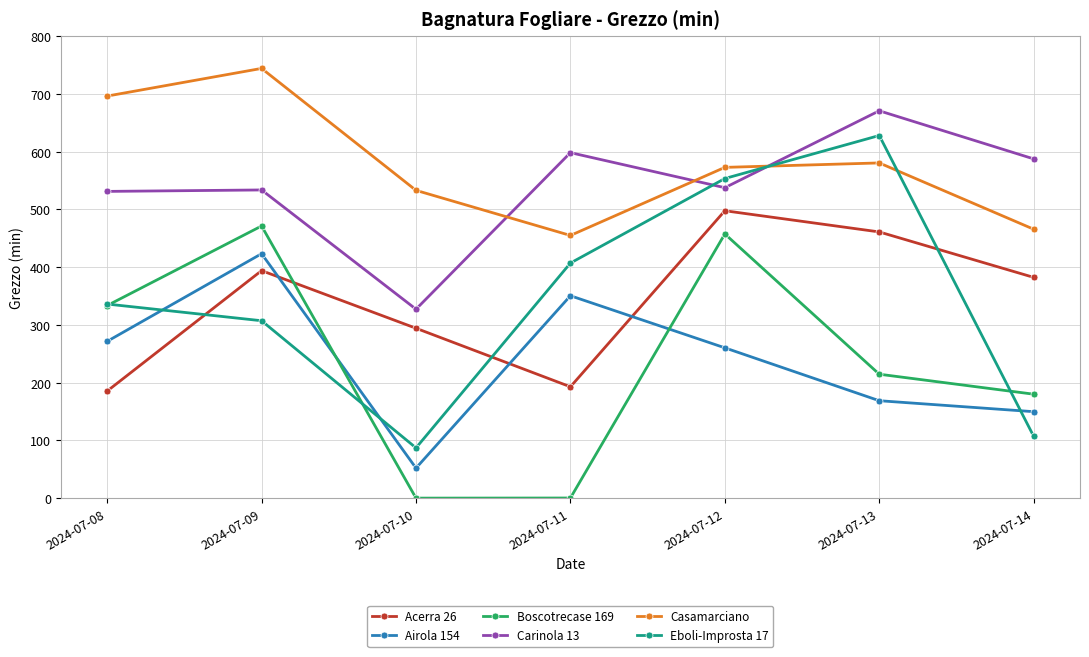

Which label corresponds to the largest value in the chart?

2024-07-09